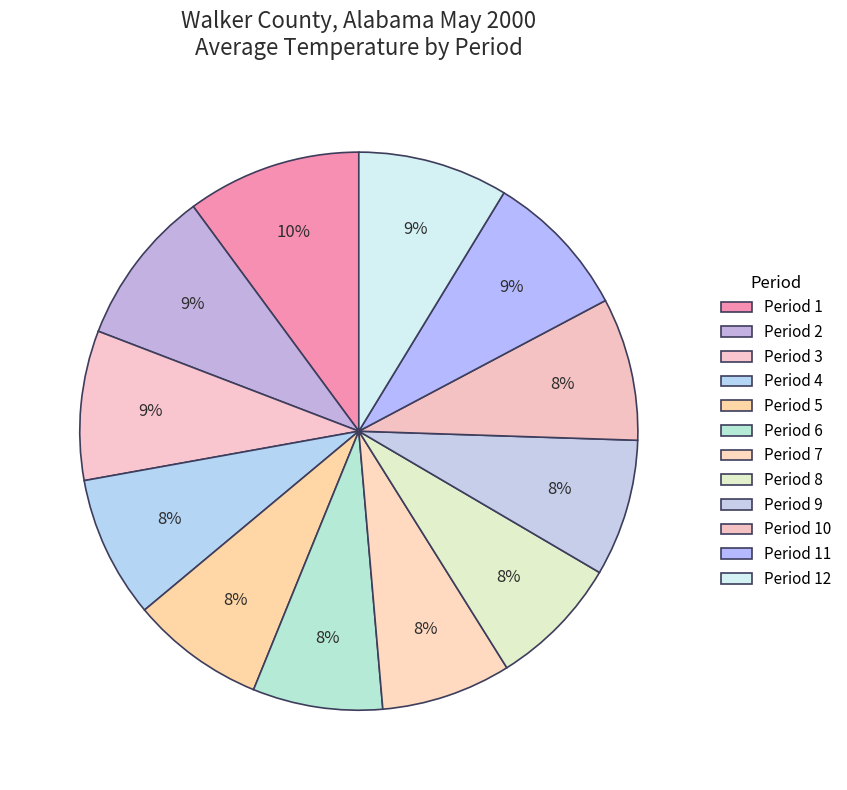

Is Period 6 the majority of the pie?

No